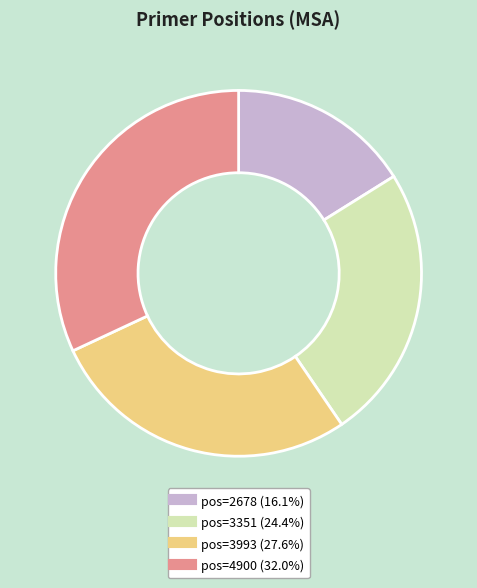

Is there a majority slice in this chart?

No